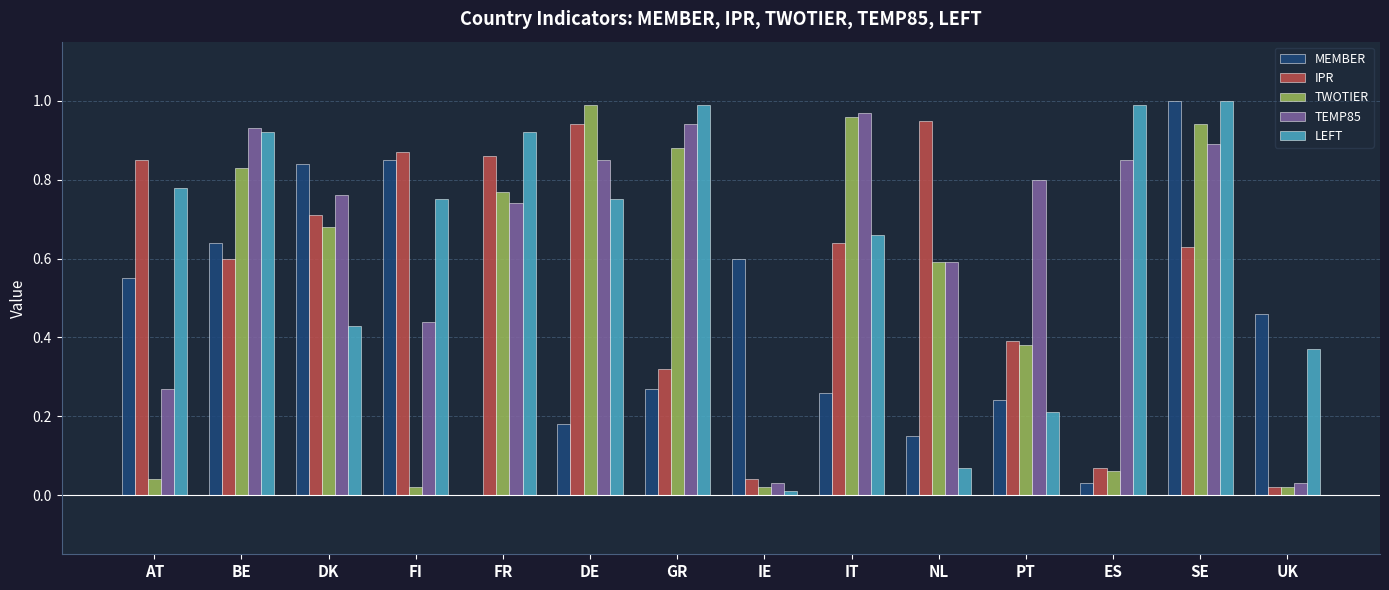

The TEMP85 series shows 0.8 at DK. True or false?

True